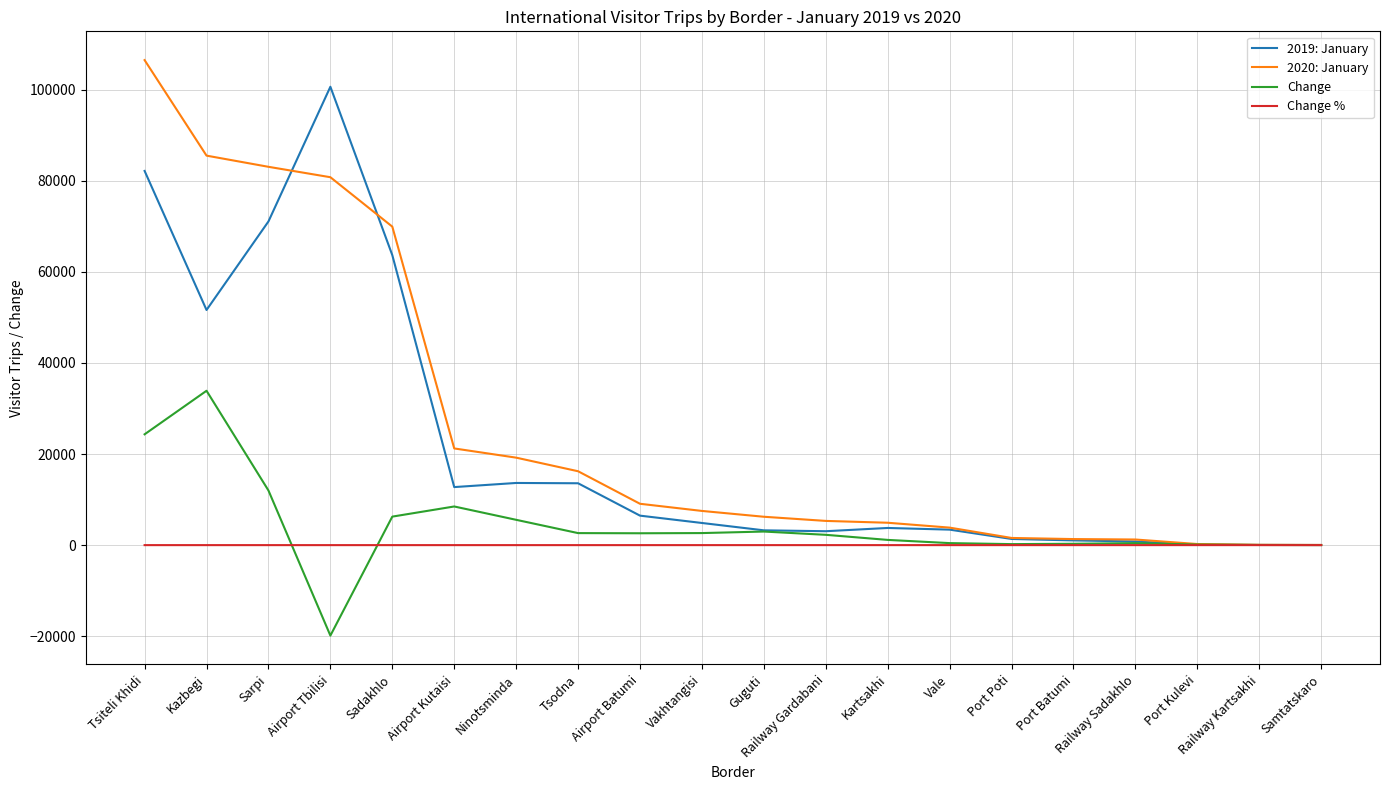

What is the sum of all 2020: January values?

523686.0